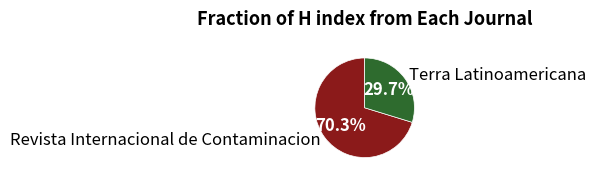

Is it true that Terra Latinoamericana is 35% of the pie?

False